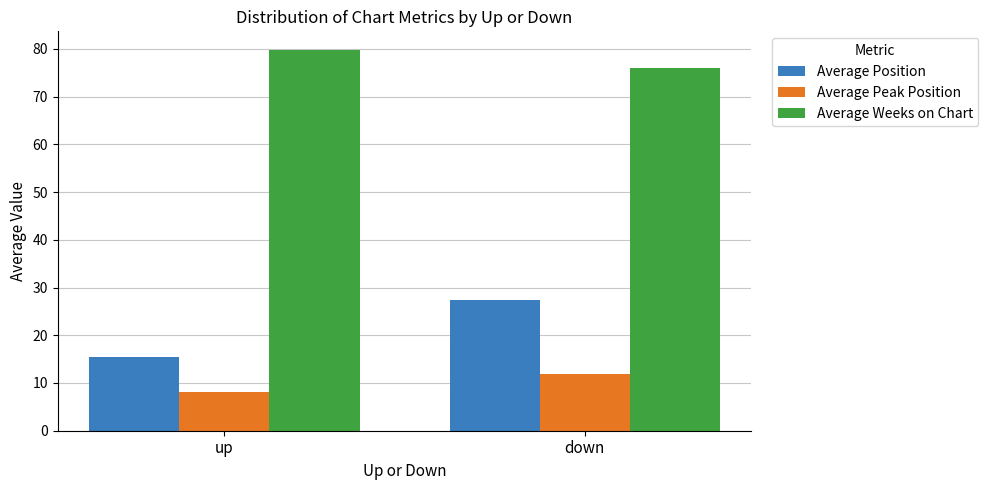

What is the total value across all series at up?

103.3